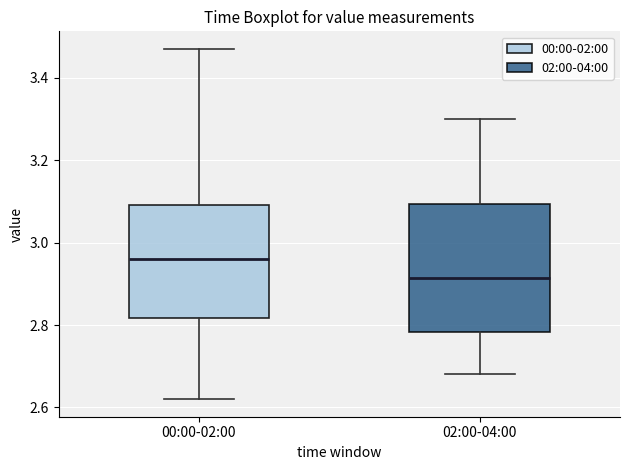

Which box has the highest median line?

00:00-02:00